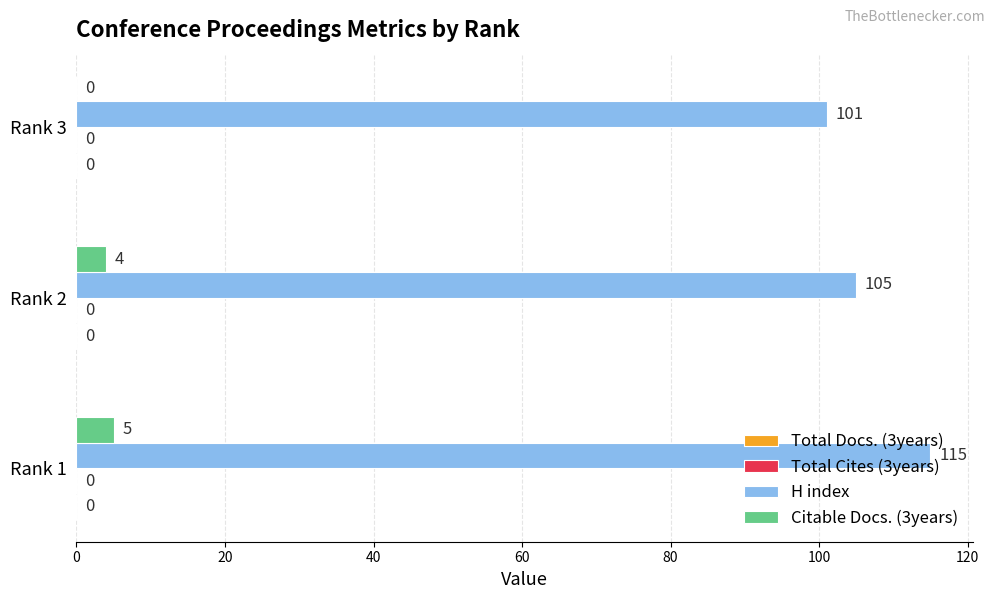

What is the sum of the Citable Docs. (3years) values at Rank 1 and Rank 3?

5